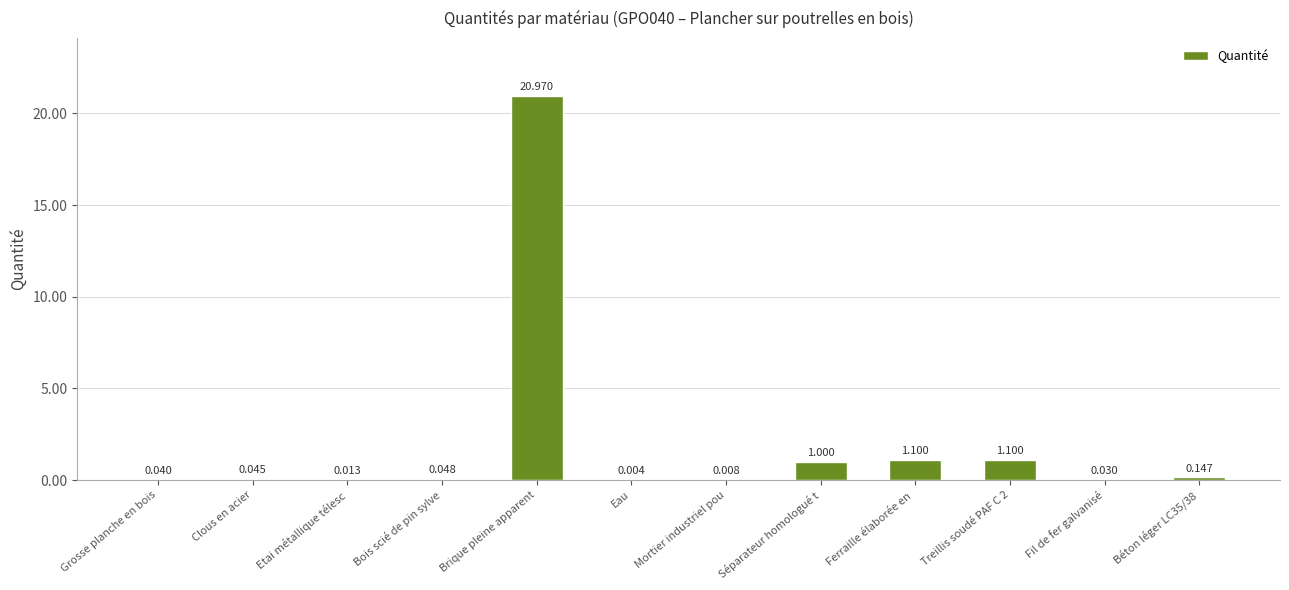

Which category has the highest value across all series?

Brique pleine apparent